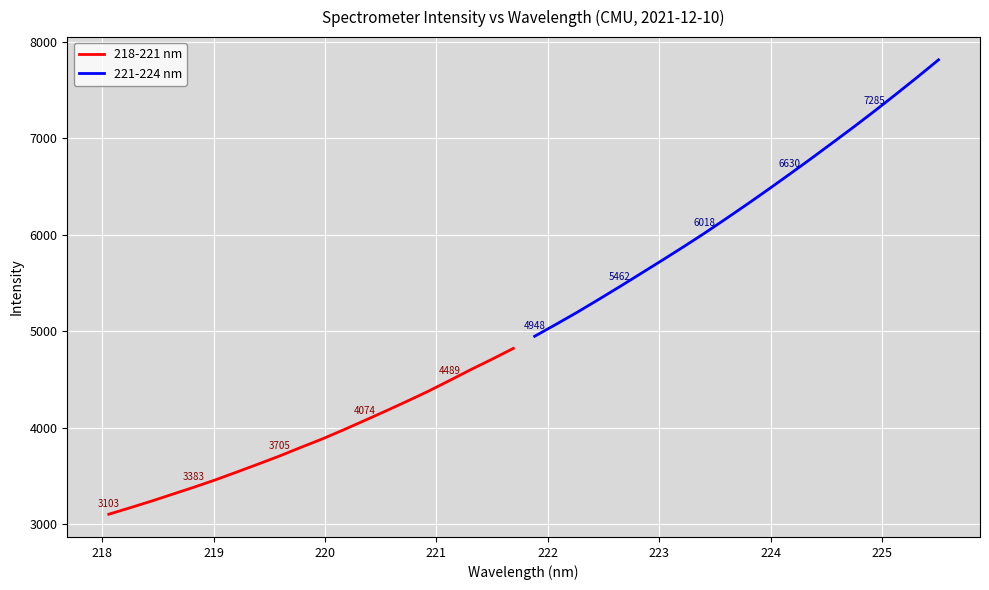

What is the sum of all 218-221 nm values?

77704.9